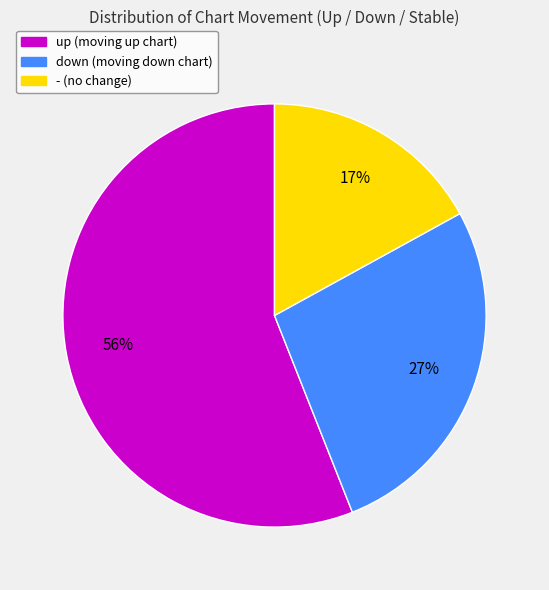

How many segments does this pie chart have?

3